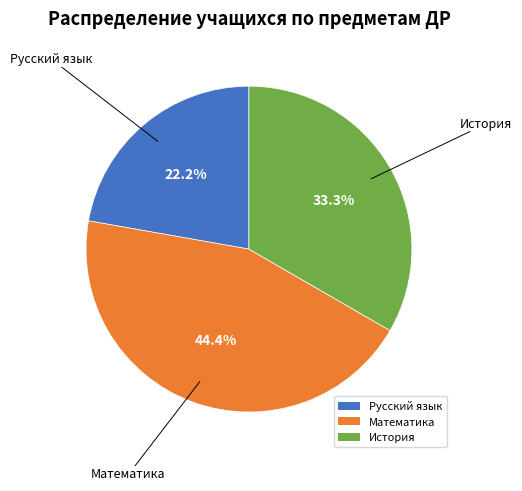

Approximately how many times larger is the value at Математика compared to Русский язык?

2.0